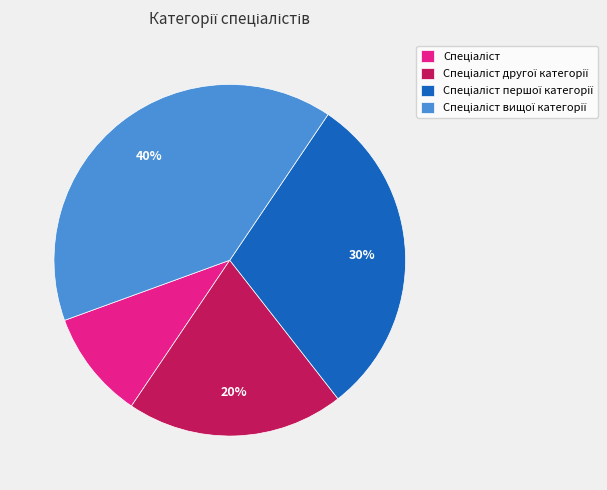

Is there a majority slice in this chart?

No